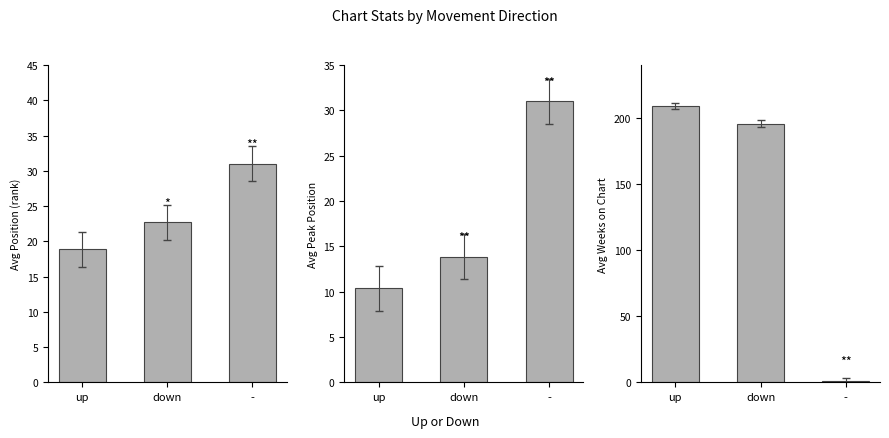

Reading right to left, list all the values displayed in this chart.

Avg Position: 31.0	22.7	18.8
Avg Peak Position: 31.0	13.9	10.4
Avg Weeks on Chart: 1.0	195.7	209.0